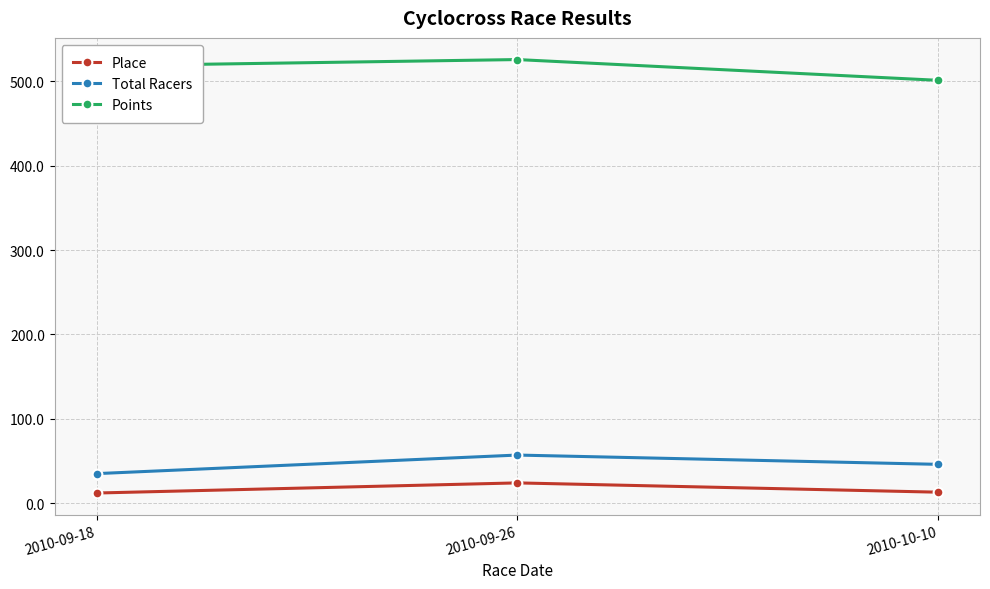

What is the difference between the maximum and minimum values in the Points series?

24.6